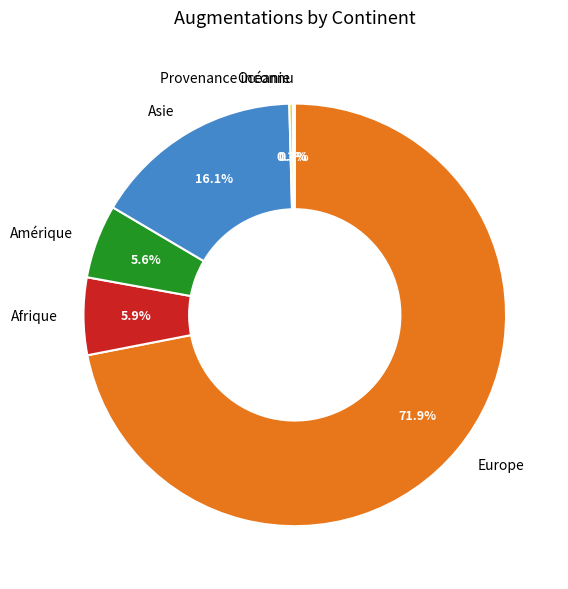

Combined, do Amérique and Asie account for over 50%?

No